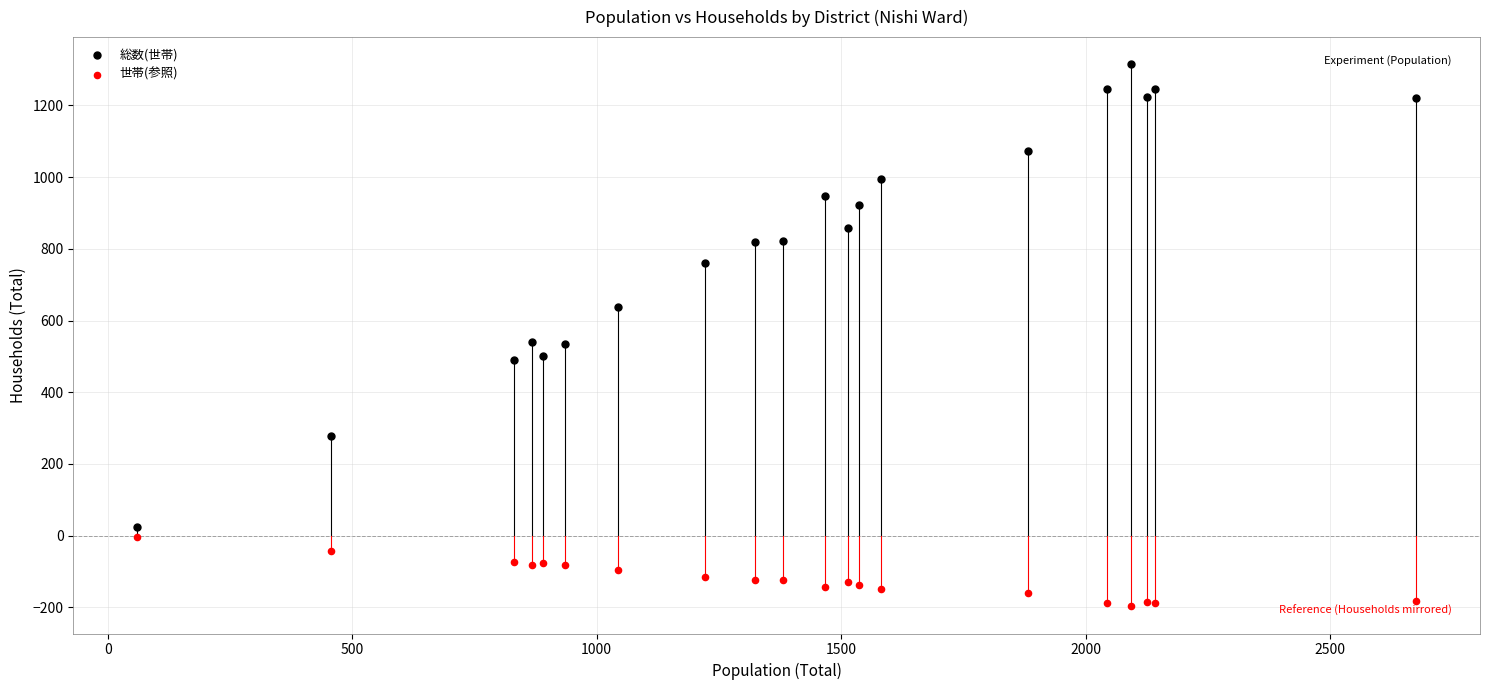

Which series has the largest Y range (max minus min)?

総数(世帯)